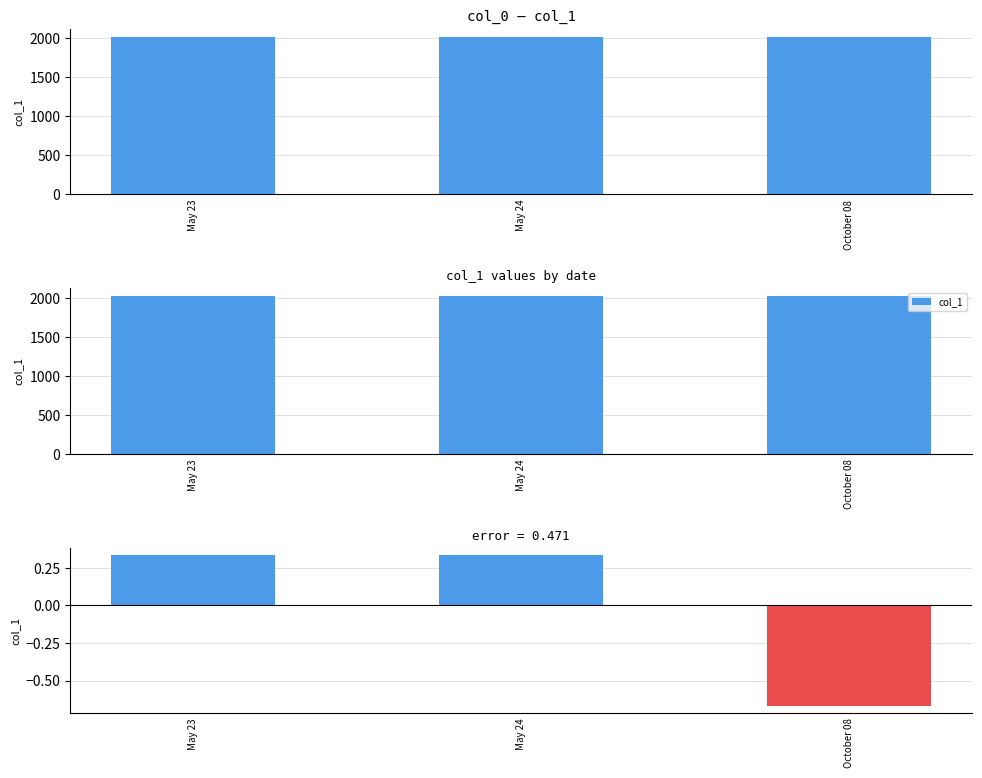

The value of col_1 residual at May 24 is 0.3. True or false?

True